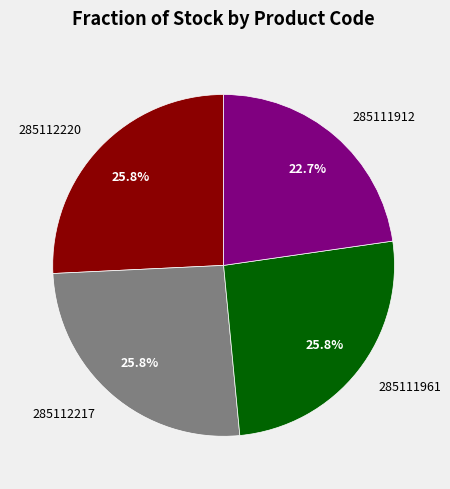

Do 285111961 and 285112220 together represent more than half of the pie?

Yes